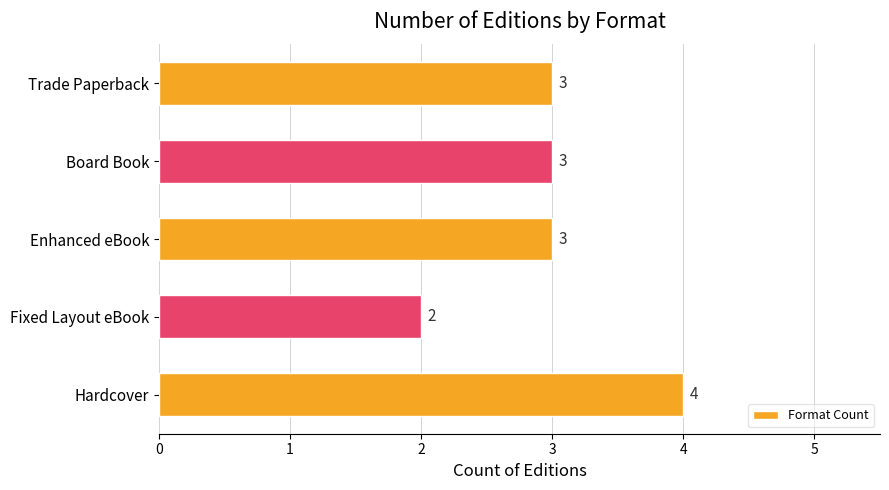

Between Trade Paperback and Hardcover, which is larger?

Hardcover